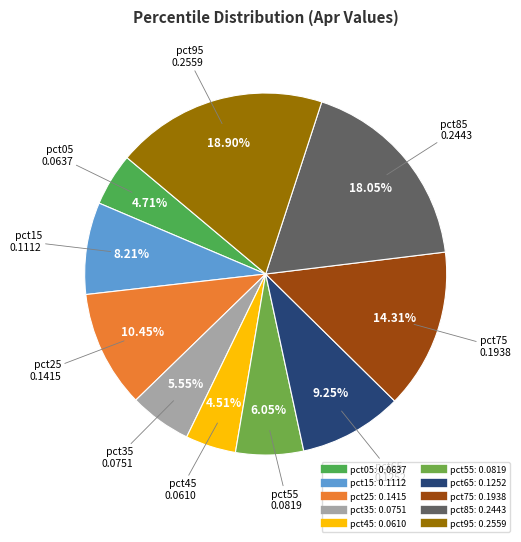

Is it true that pct85 is 33% of the pie?

False